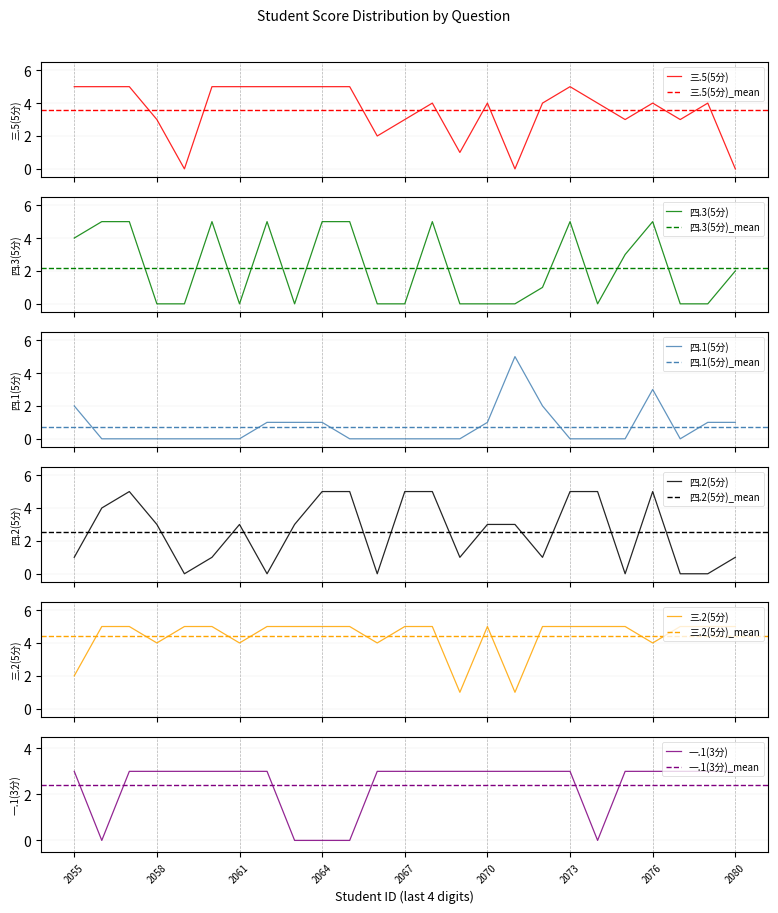

What are all the series names shown in the legend?

三.5(5分), 四.3(5分), 四.1(5分), 四.2(5分), 三.2(5分), 一.1(3分)